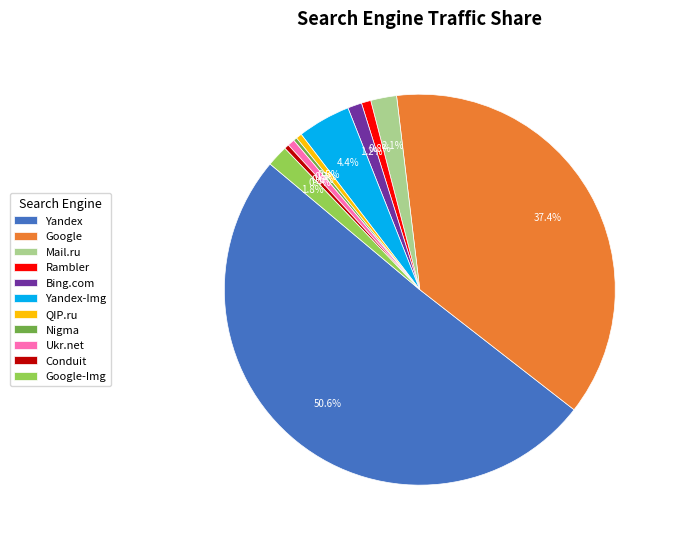

How many segments does this pie chart have?

11